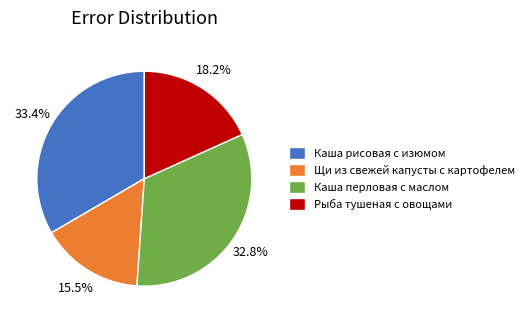

What is the smallest slice in the pie chart?

Щи из свежей капусты с картофелем